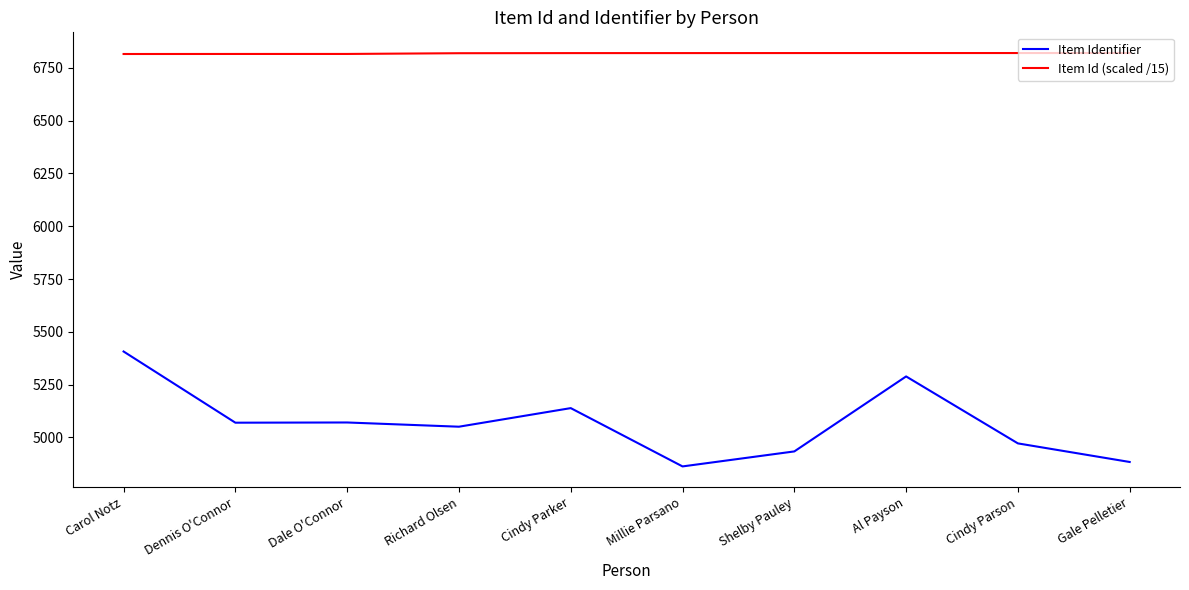

Which series has the widest spread of values?

Item Identifier